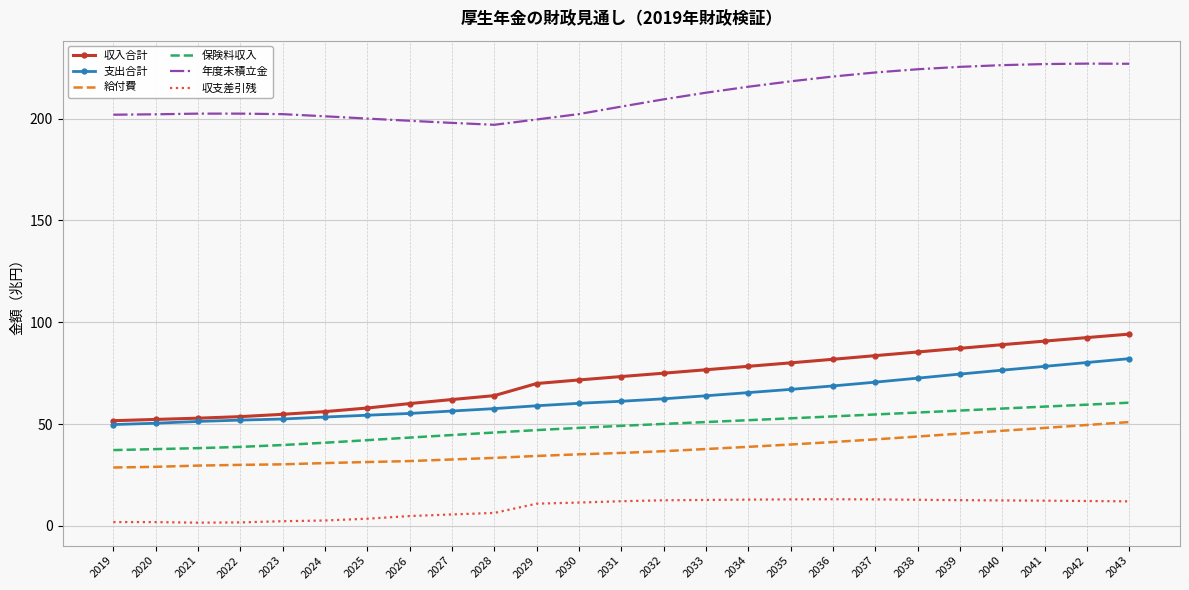

True or false: 年度末積立金 and 給付費 intersect in this chart.

False